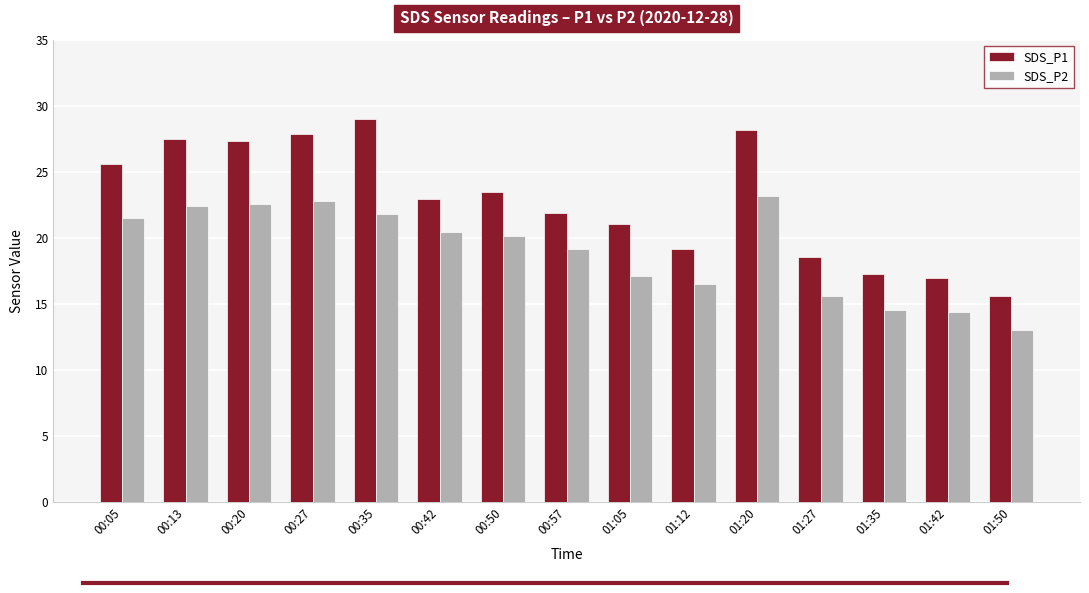

At which label is SDS_P1 closest to 22?

00:57